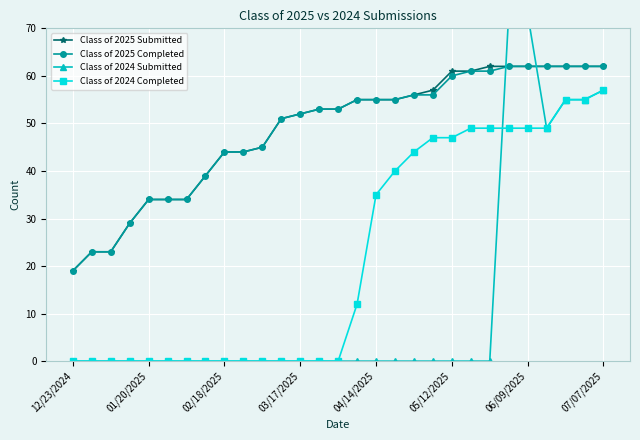

What is the highest value of the Class of 2025 Completed series?

62